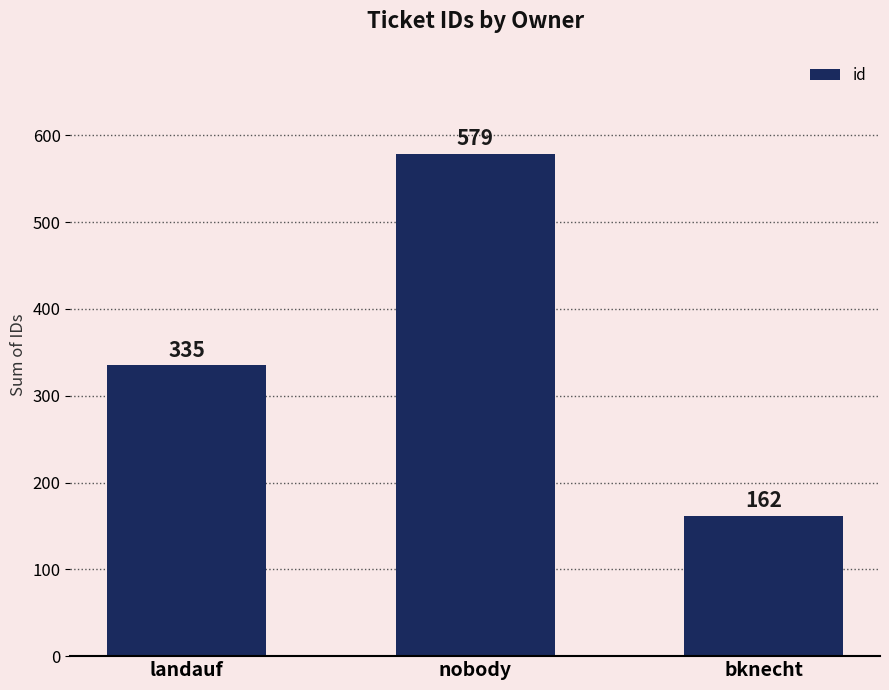

What is the smallest value displayed?

162